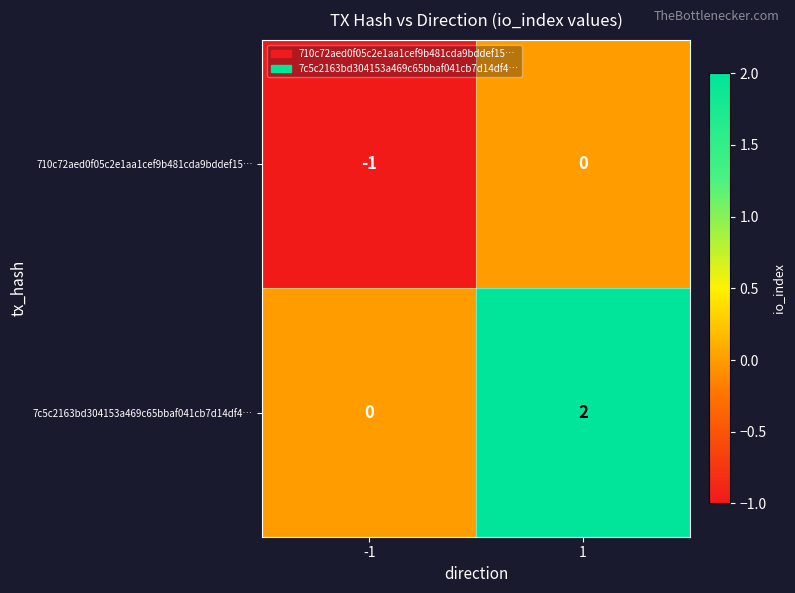

Which series has the largest total across all categories?

7c5c2163bd304153a469c65bbaf041cb7d14df4…